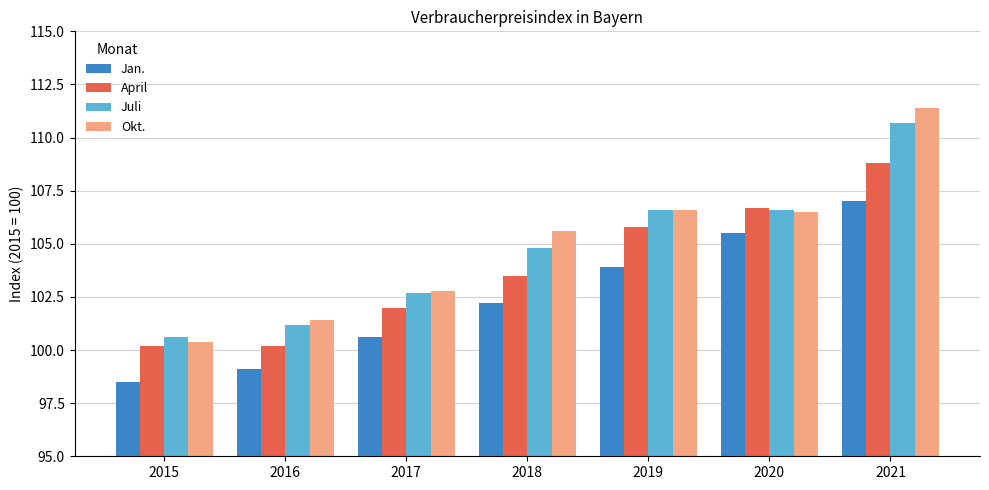

What is the difference between the maximum and minimum values in the Juli series?

10.1